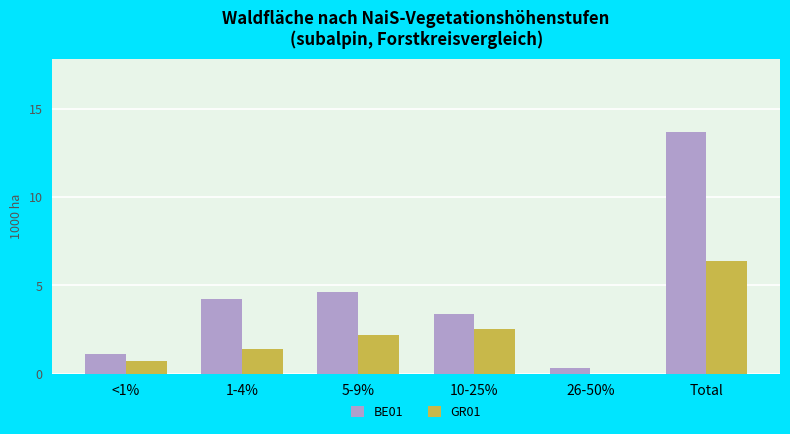

What is the difference between the BE01 values at 26-50% and <1%?

0.8